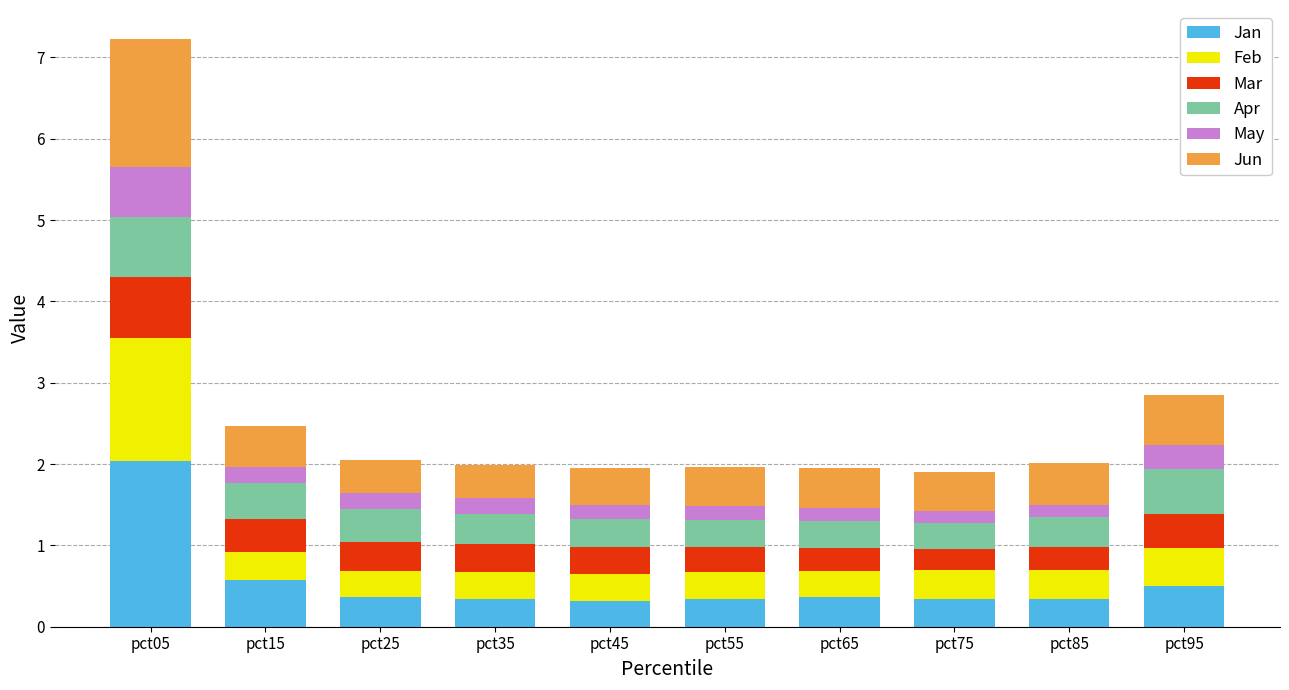

Count the number of categories in the chart.

10